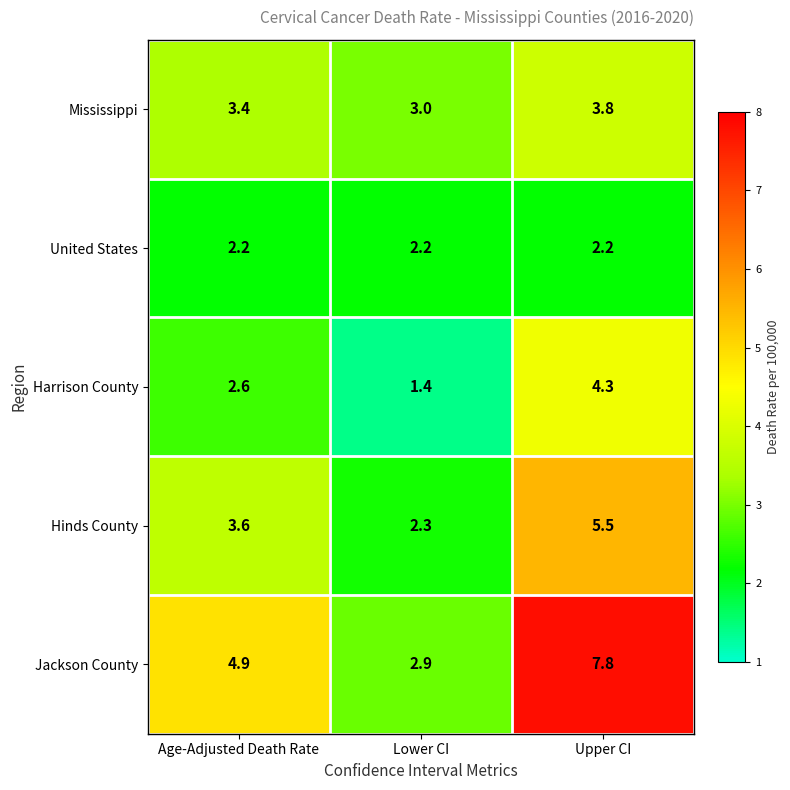

What is the average value of the Hinds County series?

3.8